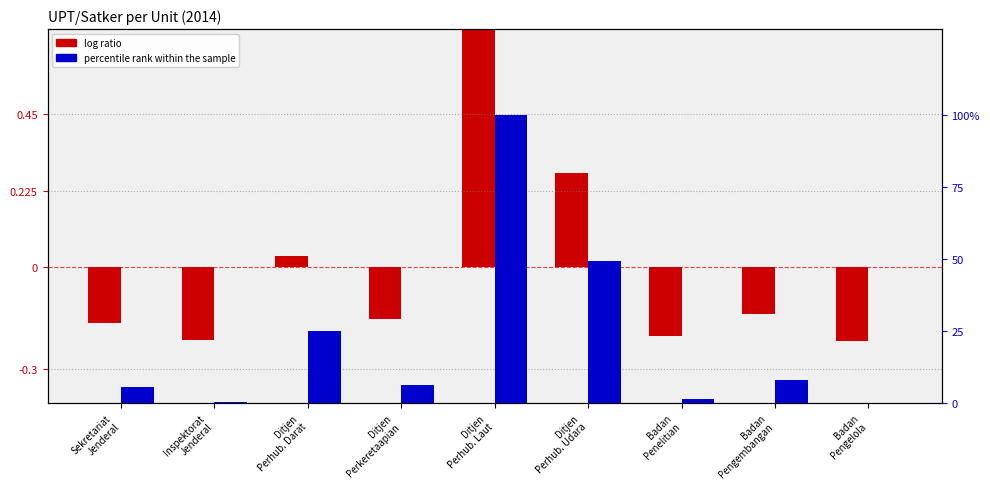

Which series has the largest total across all categories?

percentile rank within the sample